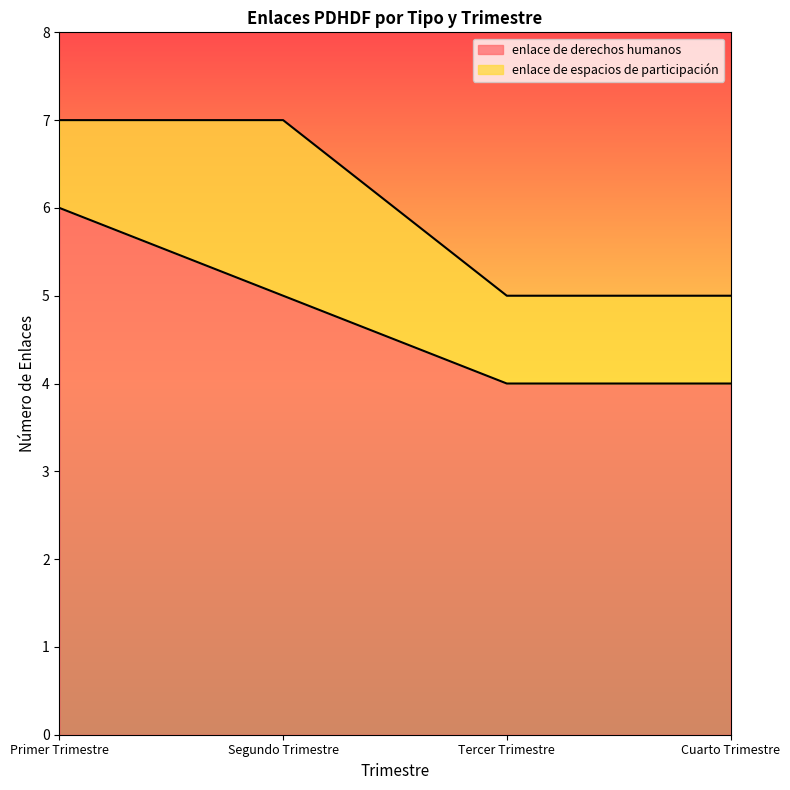

How many lines are shown in the chart?

2